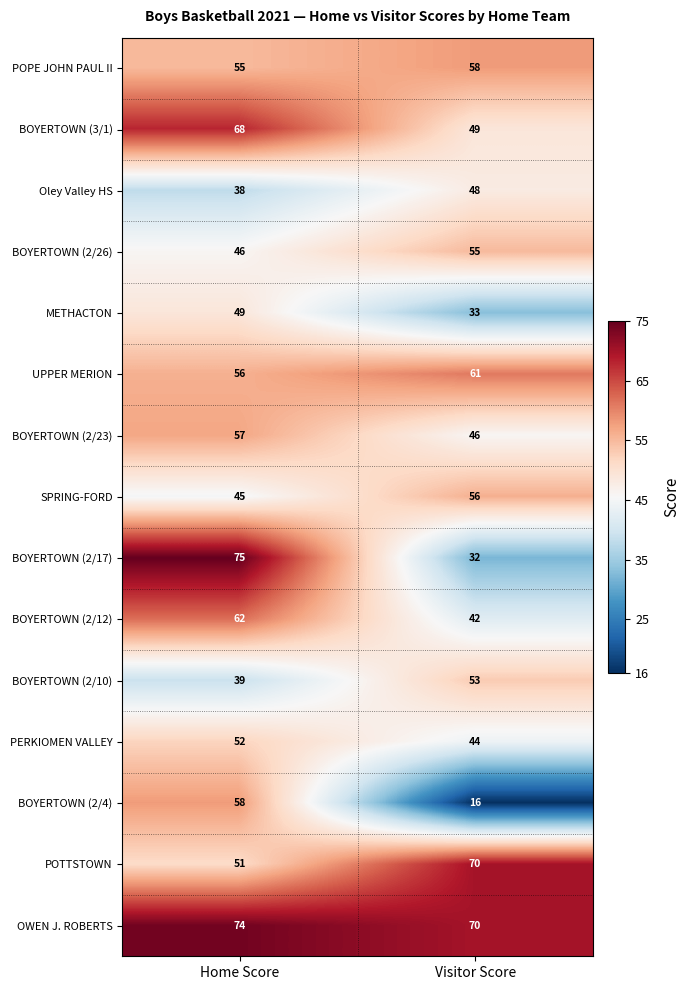

Is it true that POPE JOHN PAUL II equals 15 at Home Score?

False